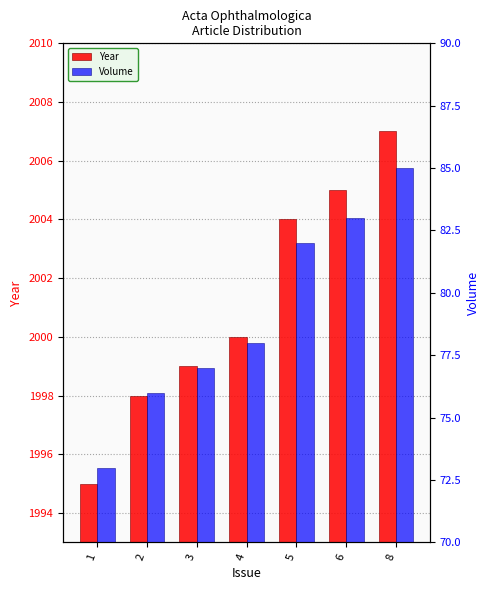

How many categories are shown in the chart?

7